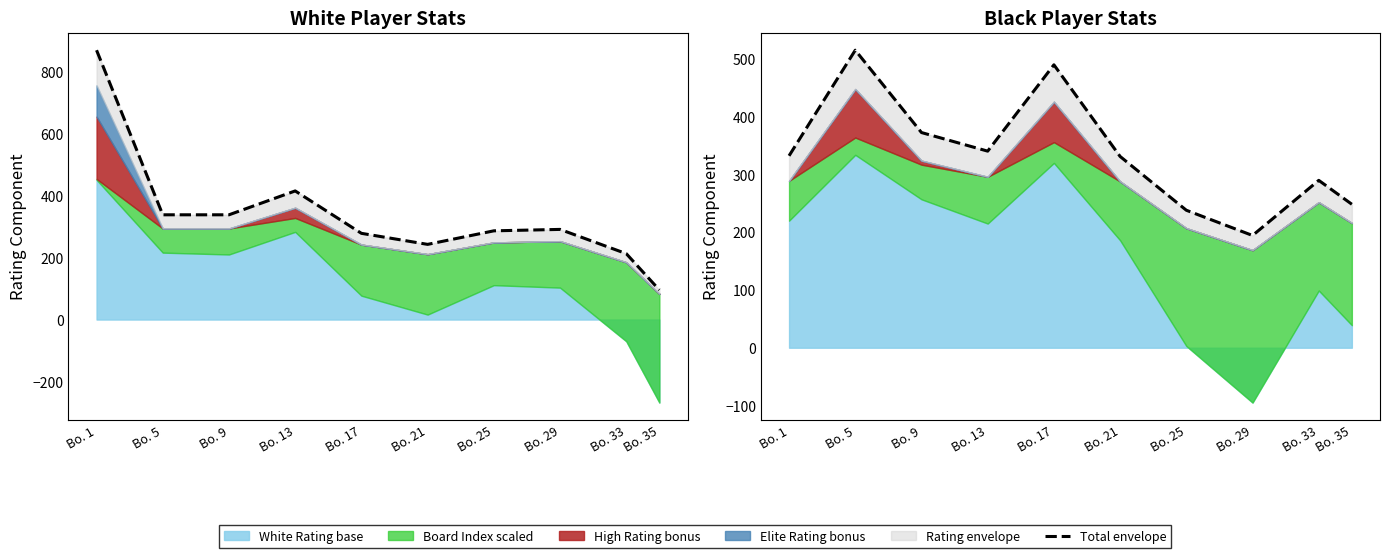

What is the value of the 2nd point from the left?

515.2